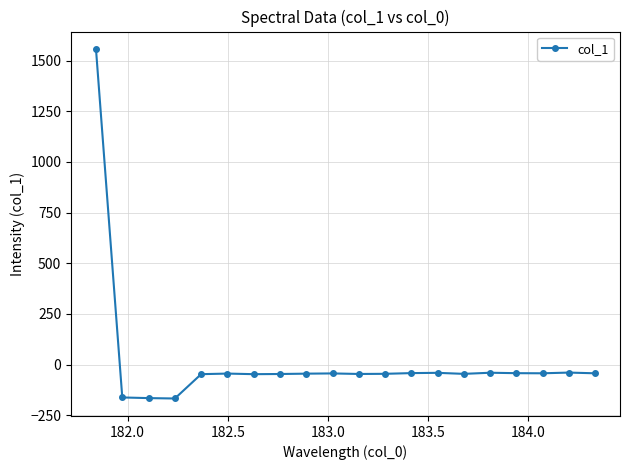

What is the average value?

18.4